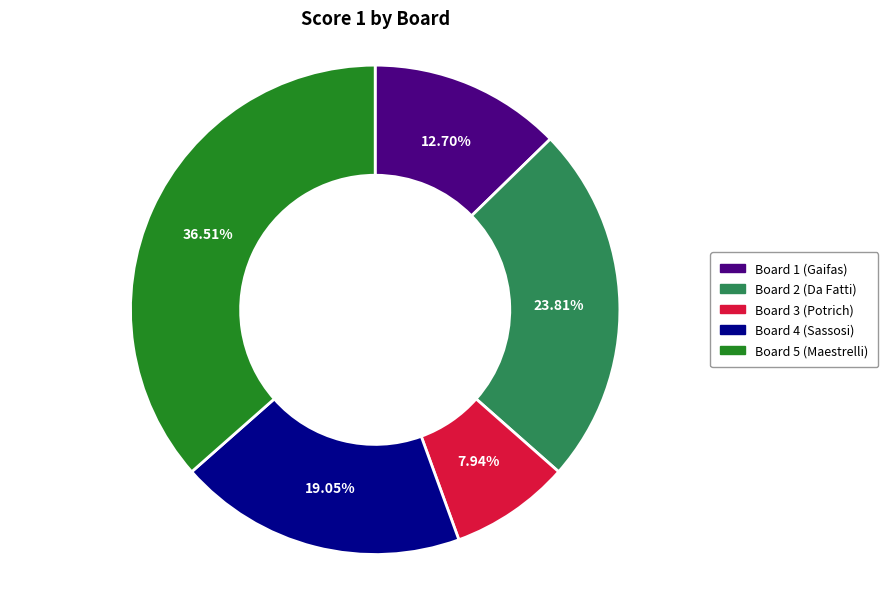

Which slice is the largest?

Board 5 (Maestrelli)